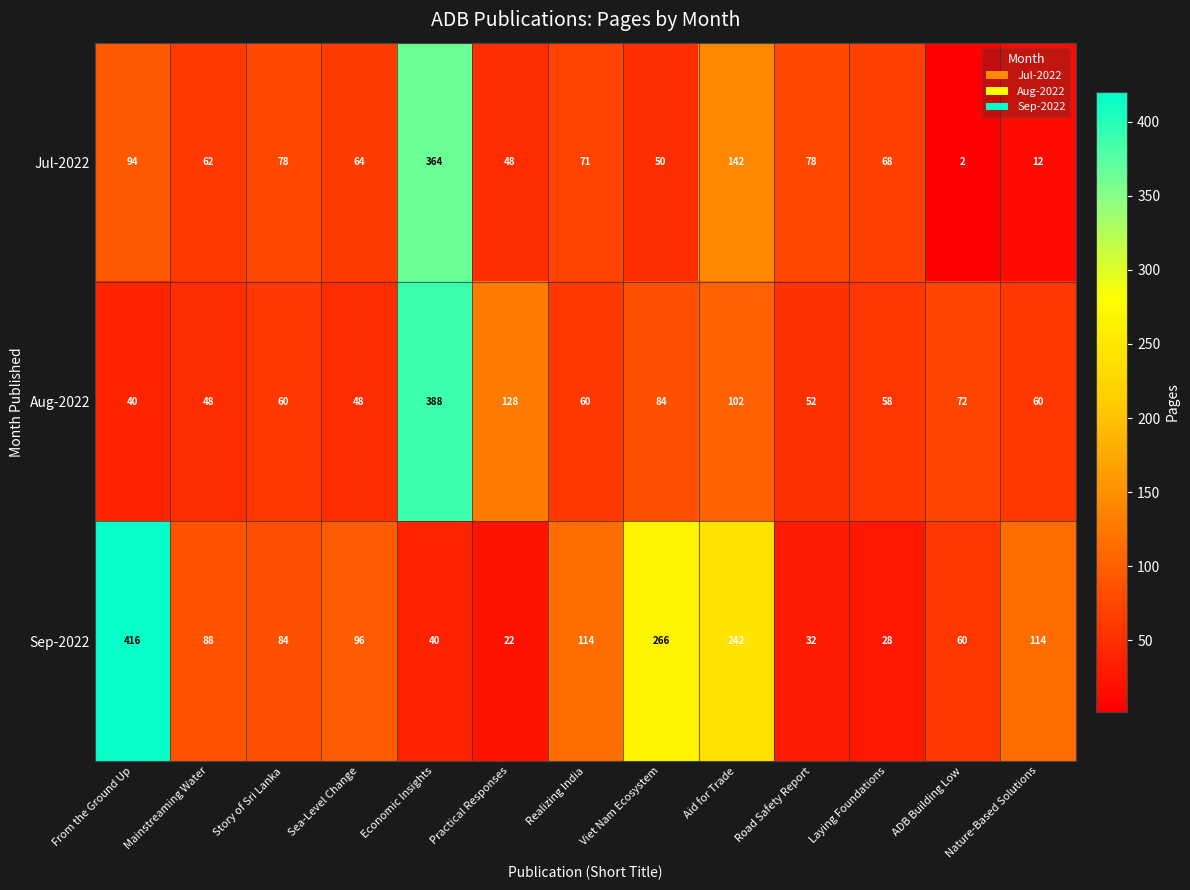

At which category is the sum across all series the highest?

Economic Insights